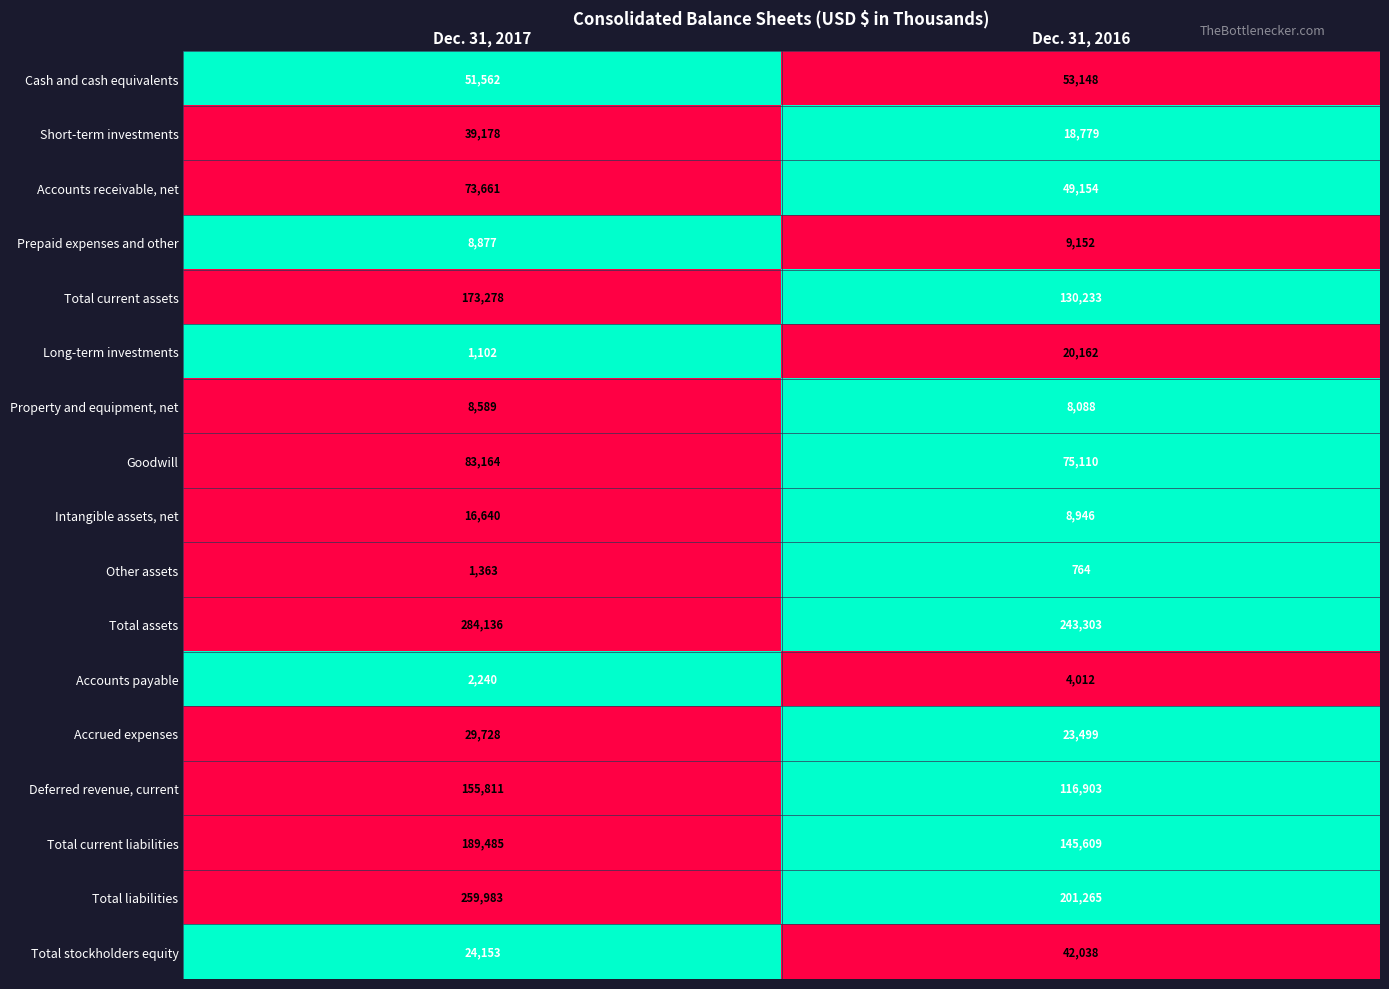

At which category does the chart reach its minimum across all series?

Dec. 31, 2016